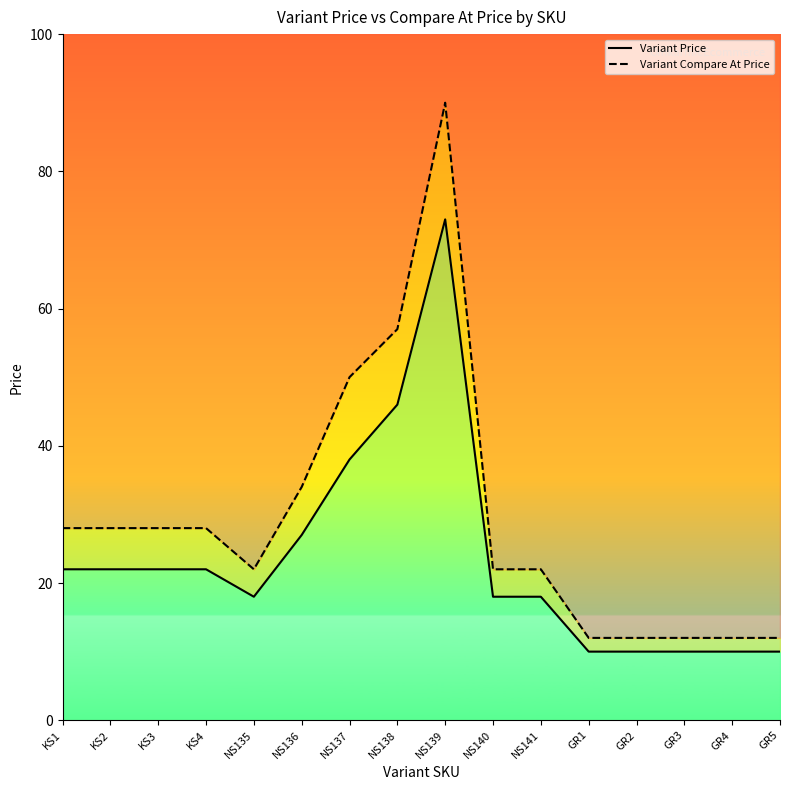

What is the total value across all series at NS141?

40